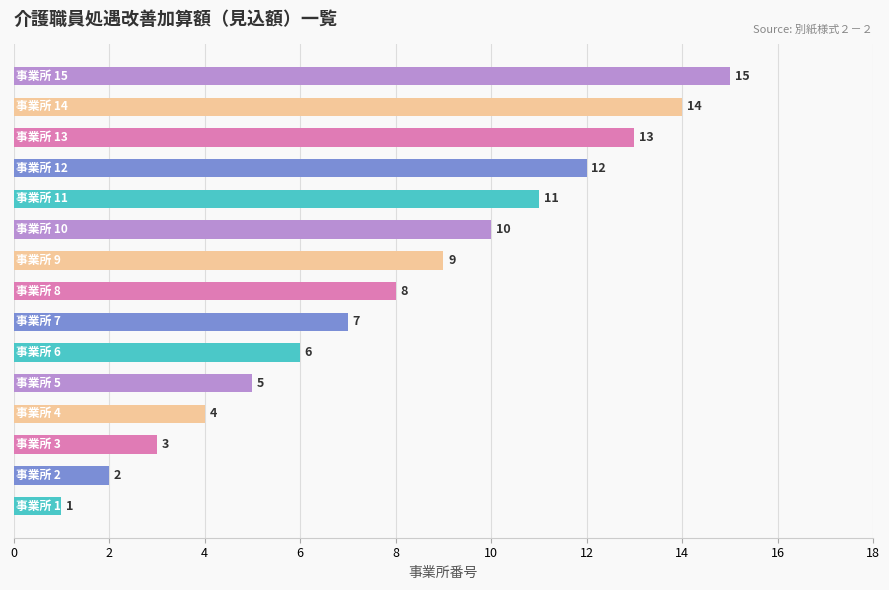

What is the maximum value shown in the chart?

15